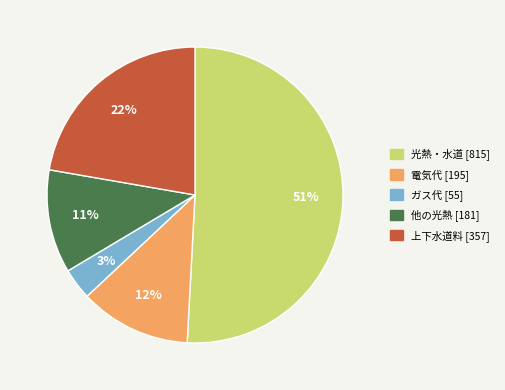

To the nearest percent, what is the average slice percentage?

20%